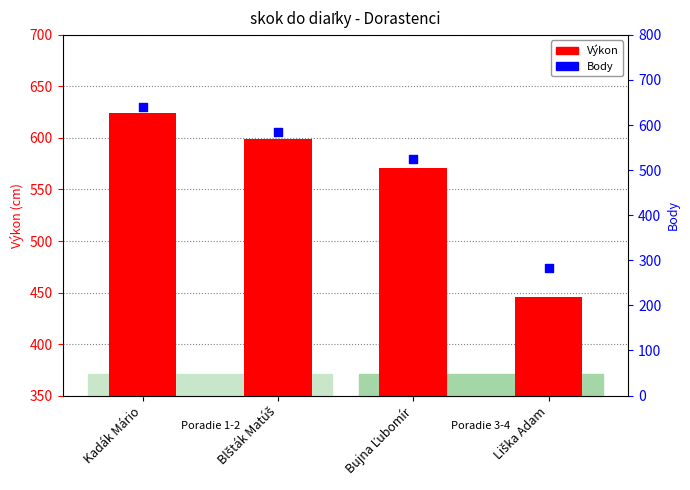

Which series has the largest total across all categories?

Výkon